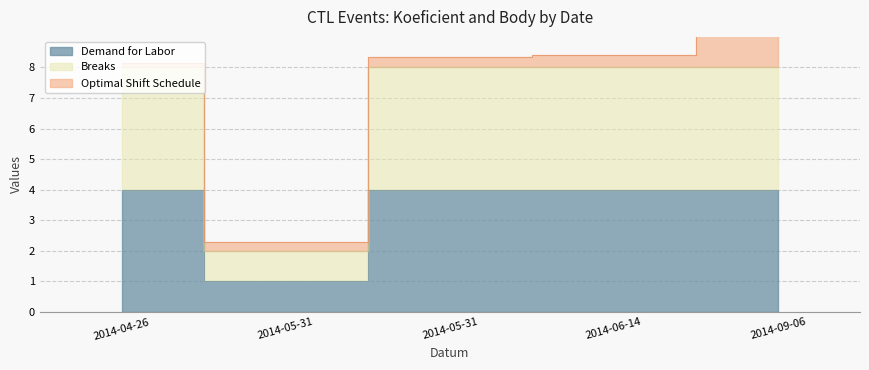

True or false: Breaks has a value of 4 at 2014-05-31.

True